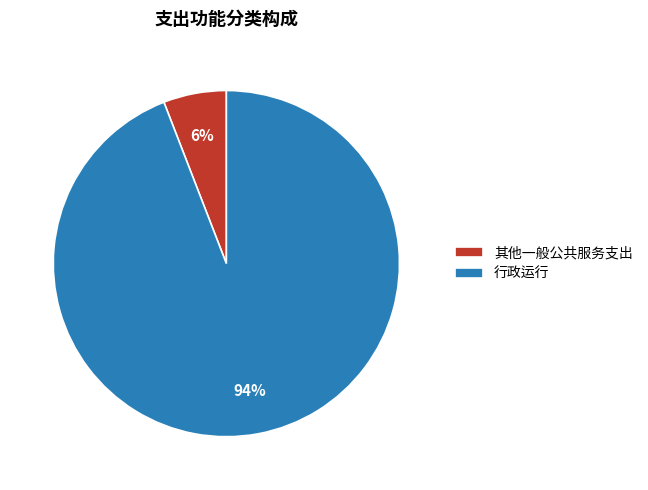

Count the number of slices in the pie.

2